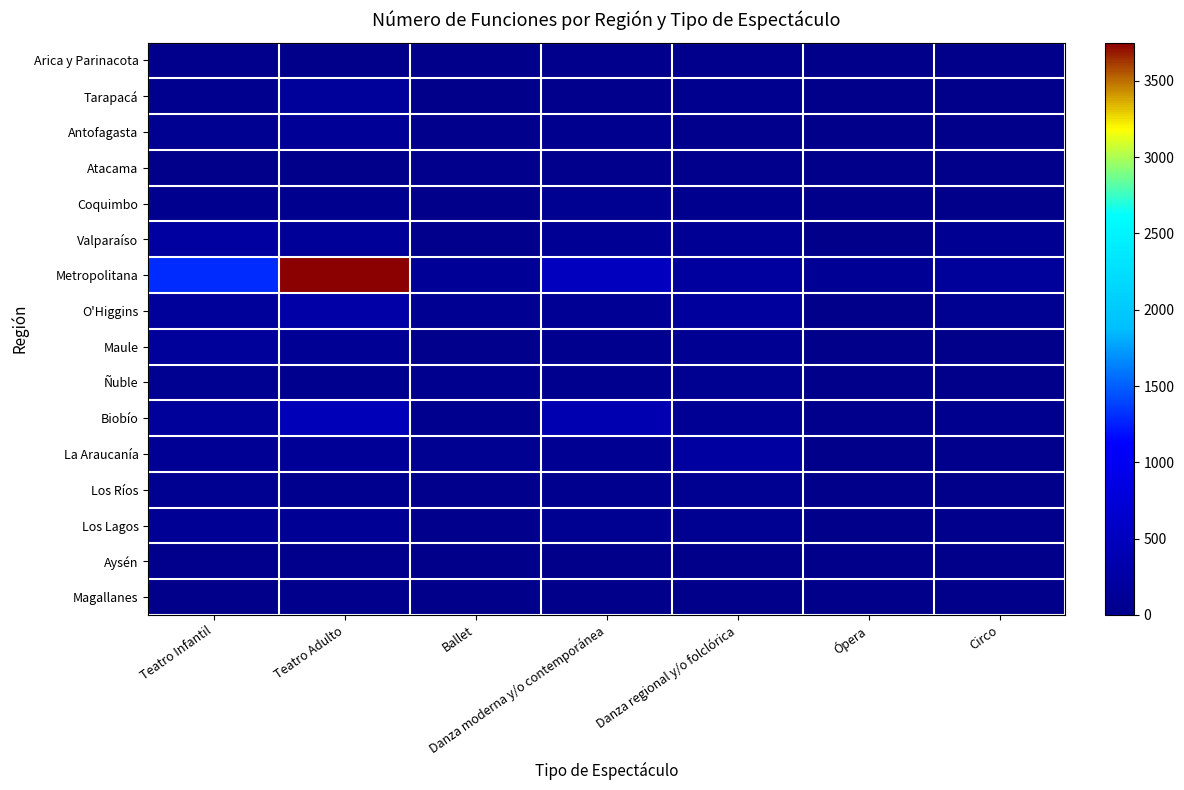

The Biobío series shows 57 at Danza regional y/o folclórica. True or false?

False